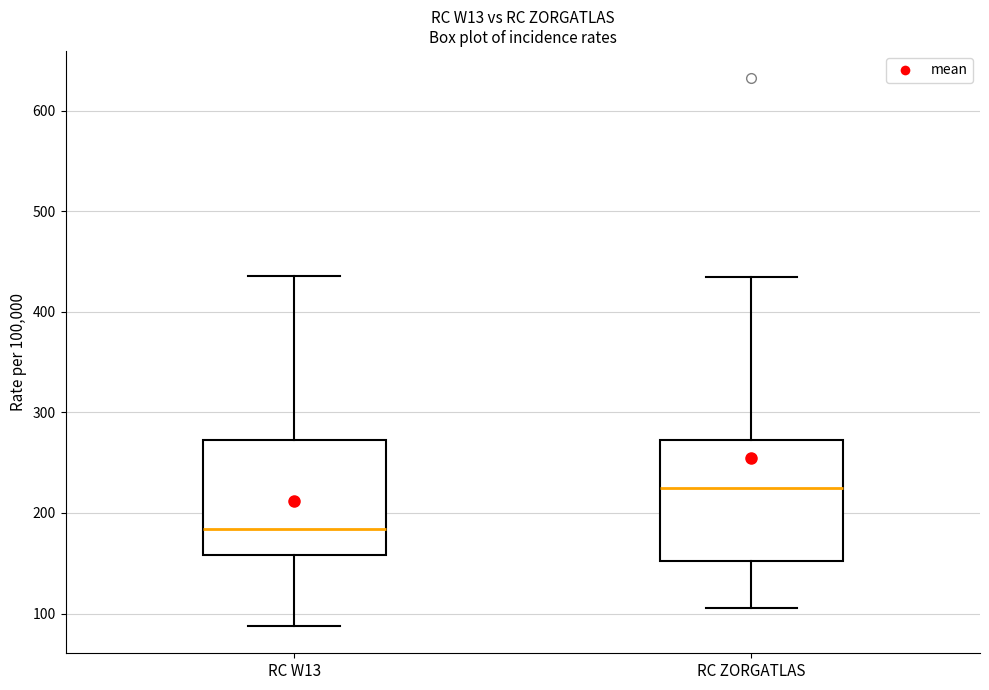

Which box's median line is the highest?

RC ZORGATLAS